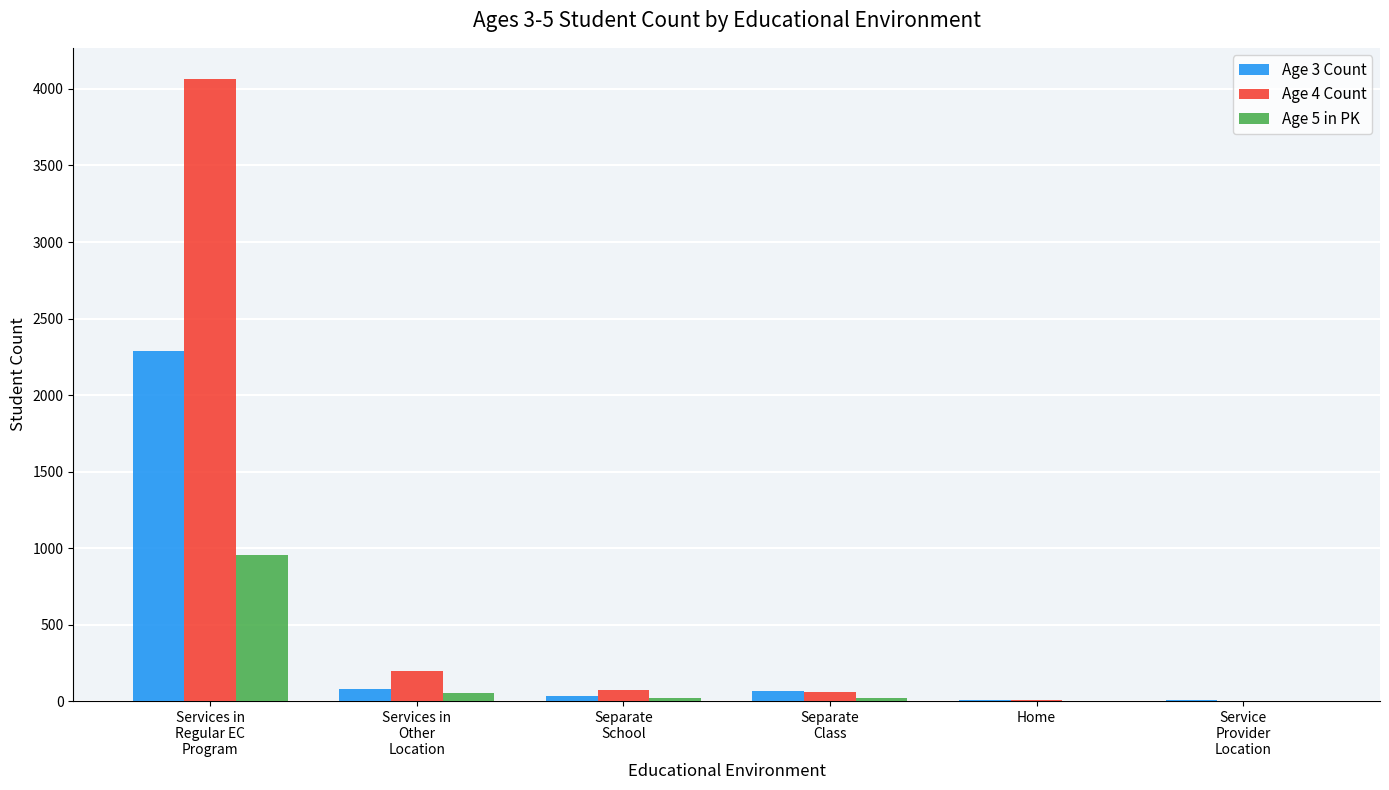

True or false: Age 5 in PK has a value of 19 at Separate
Class.

True